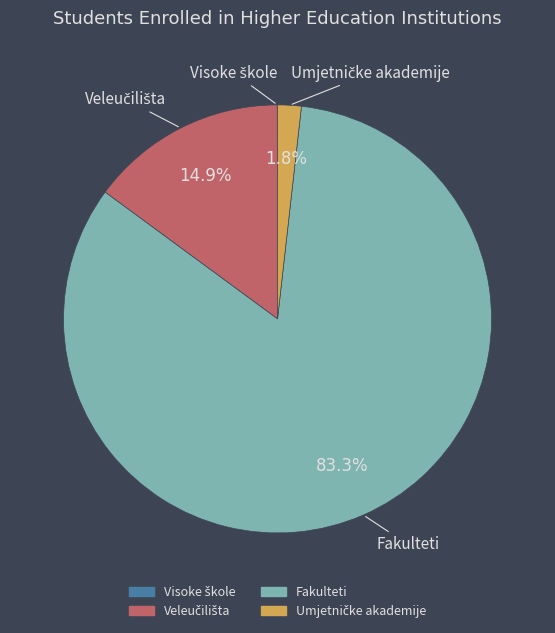

Does Fakulteti represent more than half of the total?

Yes